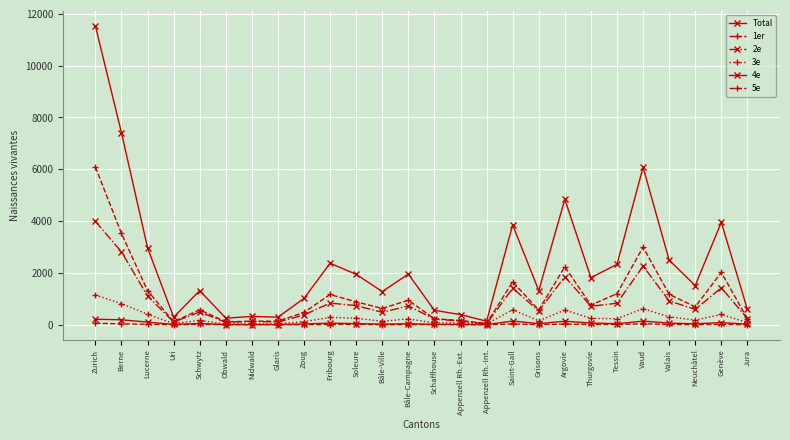

How many values in the Total series are below 1819?

13